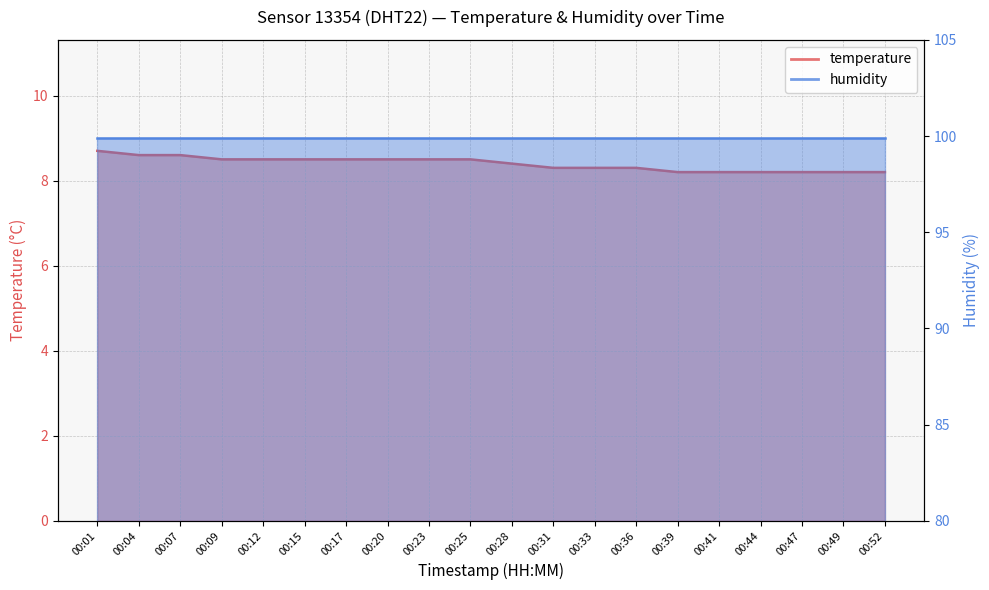

At which category does the chart reach its peak across all series?

00:01